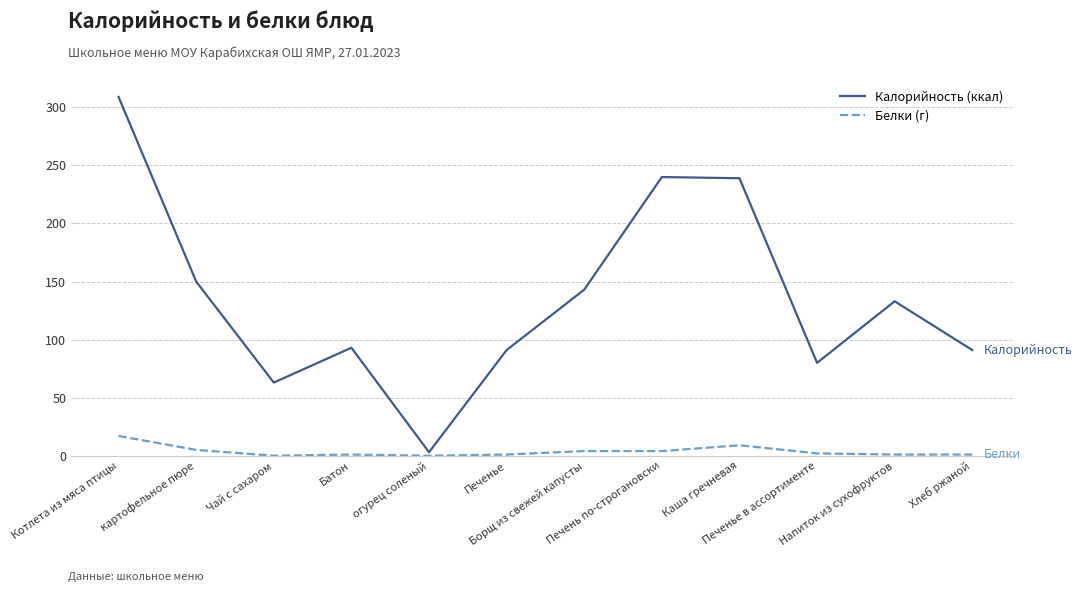

True or false: Белки (г) and Калорийность (ккал) cross at least once.

False